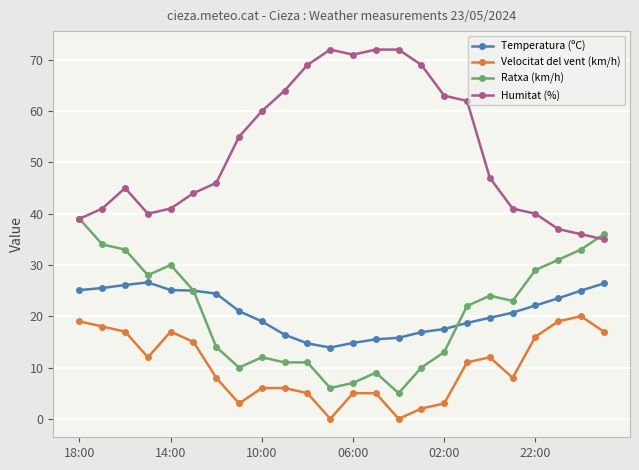

Which series has the largest total across all categories?

Humitat (%)